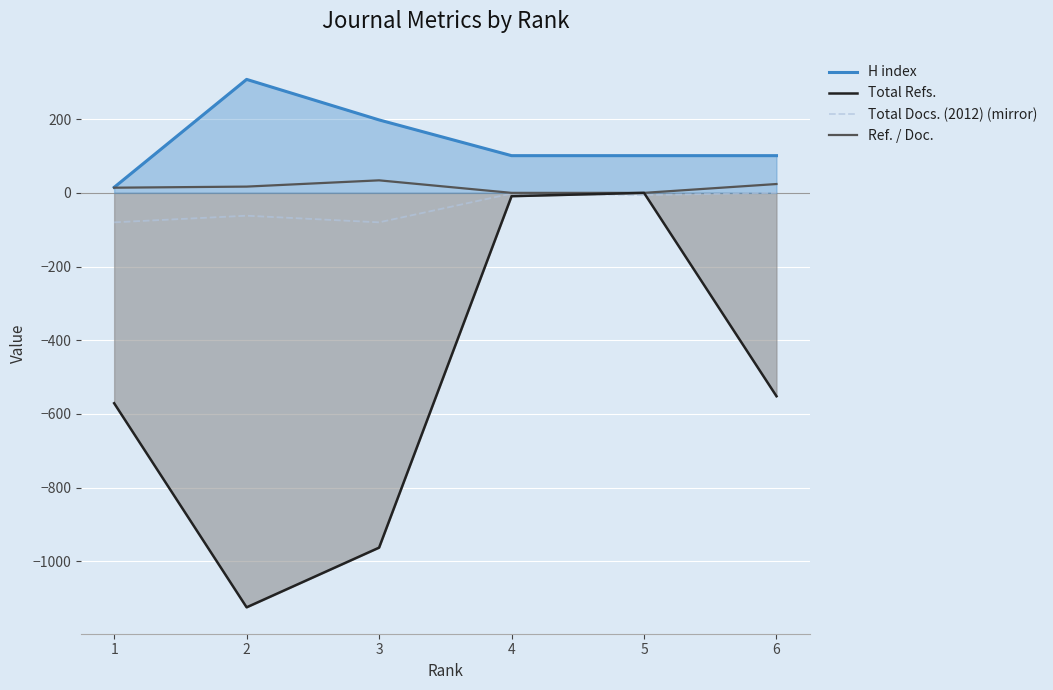

True or false: Total Refs. and Ref. / Doc. intersect in this chart.

False